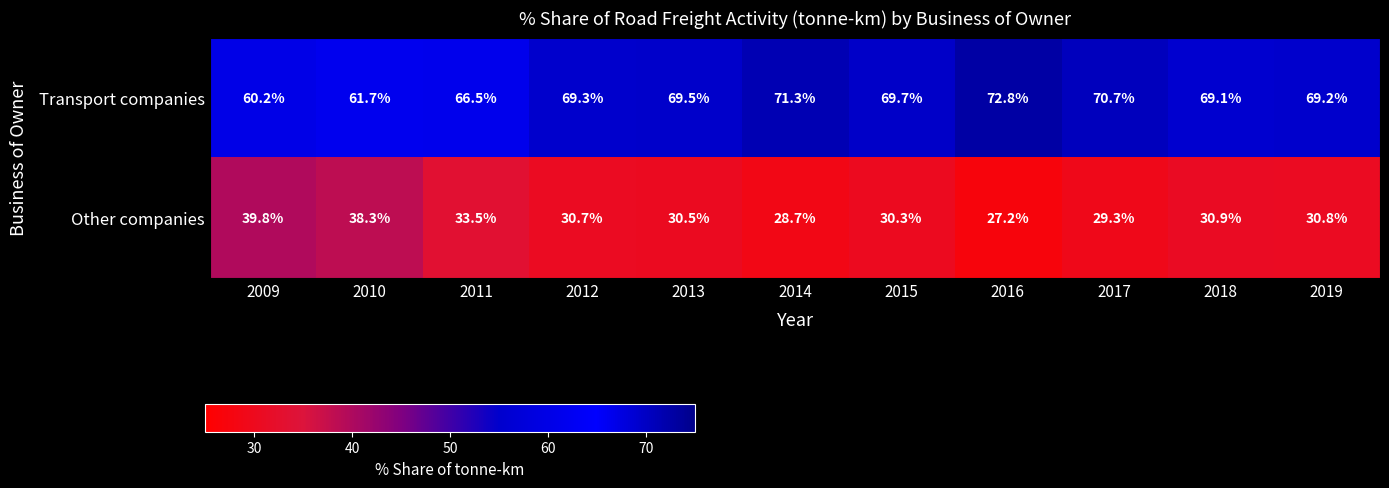

Reading left to right, list all the values displayed in this chart.

Transport companies: 60.2	61.7	66.5	69.3	69.5	71.3	69.7	72.8	70.7	69.1	69.2
Other companies: 39.8	38.3	33.5	30.7	30.5	28.7	30.3	27.2	29.3	30.9	30.8